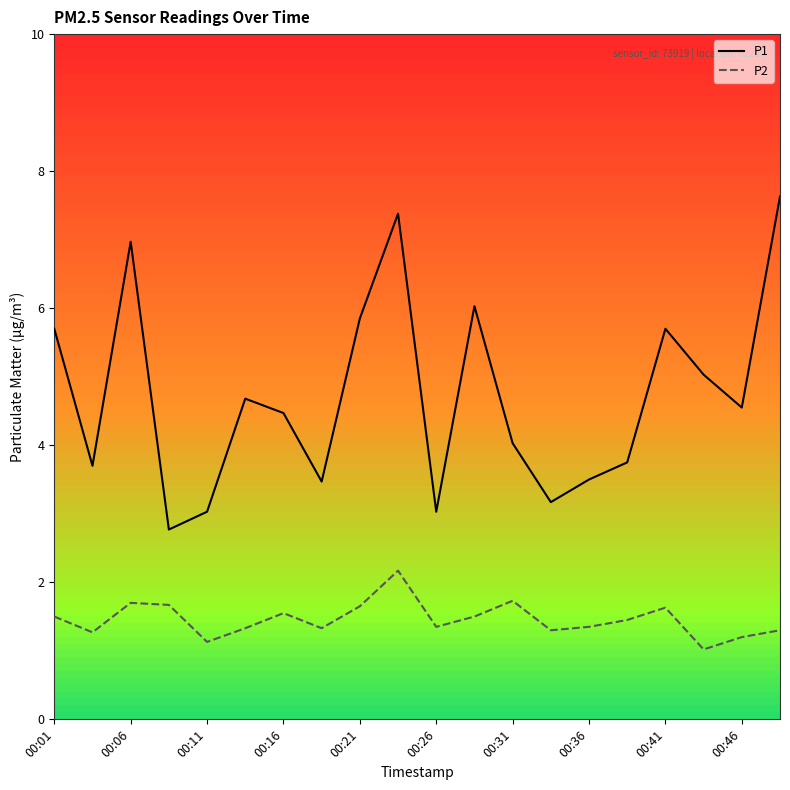

Rank the series by their maximum value, from lowest to highest.

P2, P1